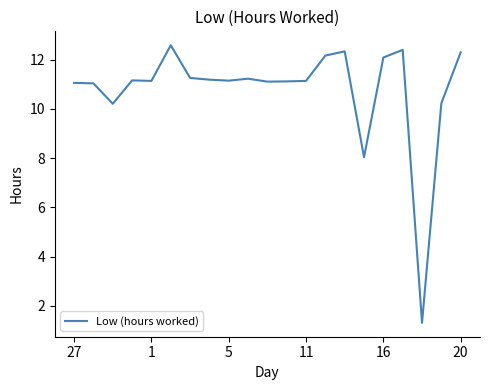

What is the minimum value shown in the chart?

1.3